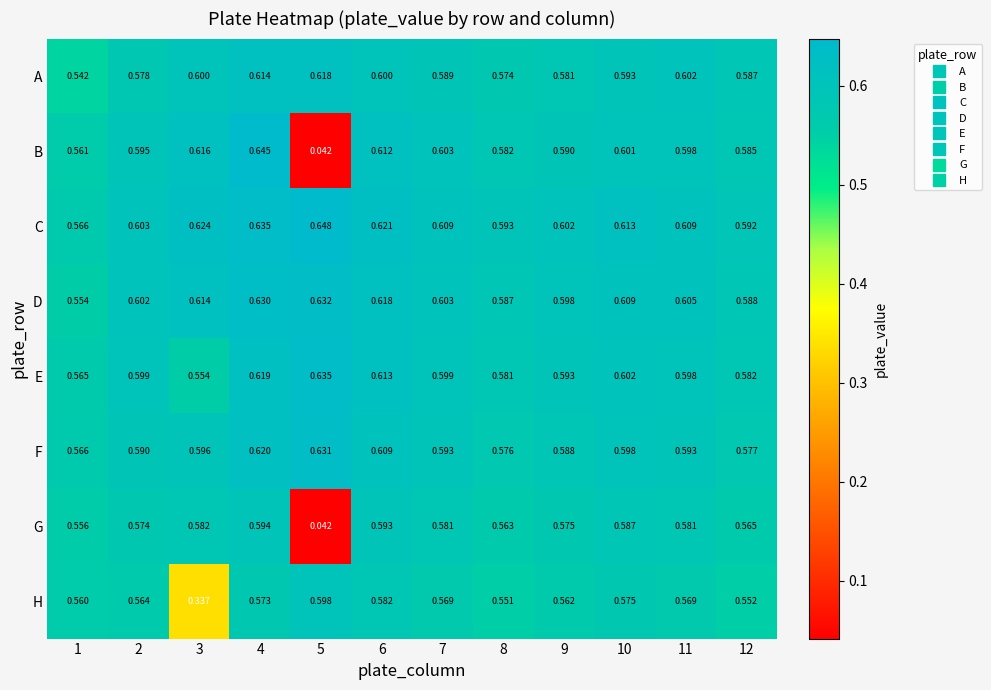

Which series changed the most between 5 and 10?

B